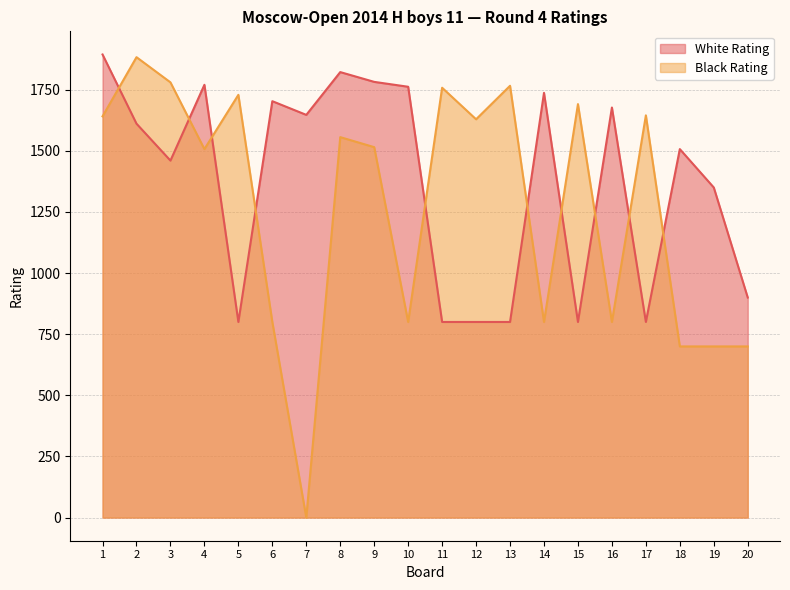

What is the sum of all Black Rating values?

25400